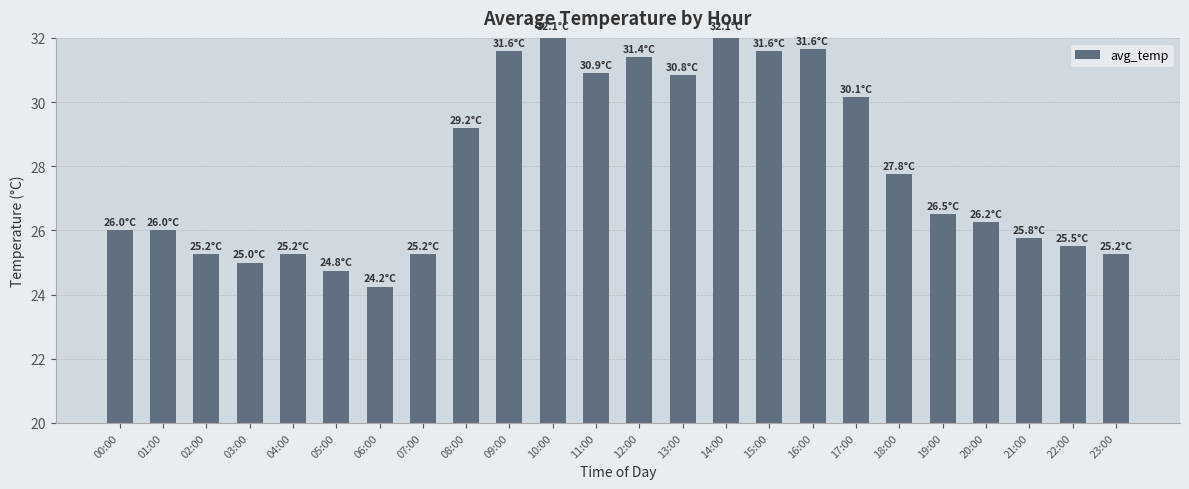

Where is the data nearest to the value 28?

18:00